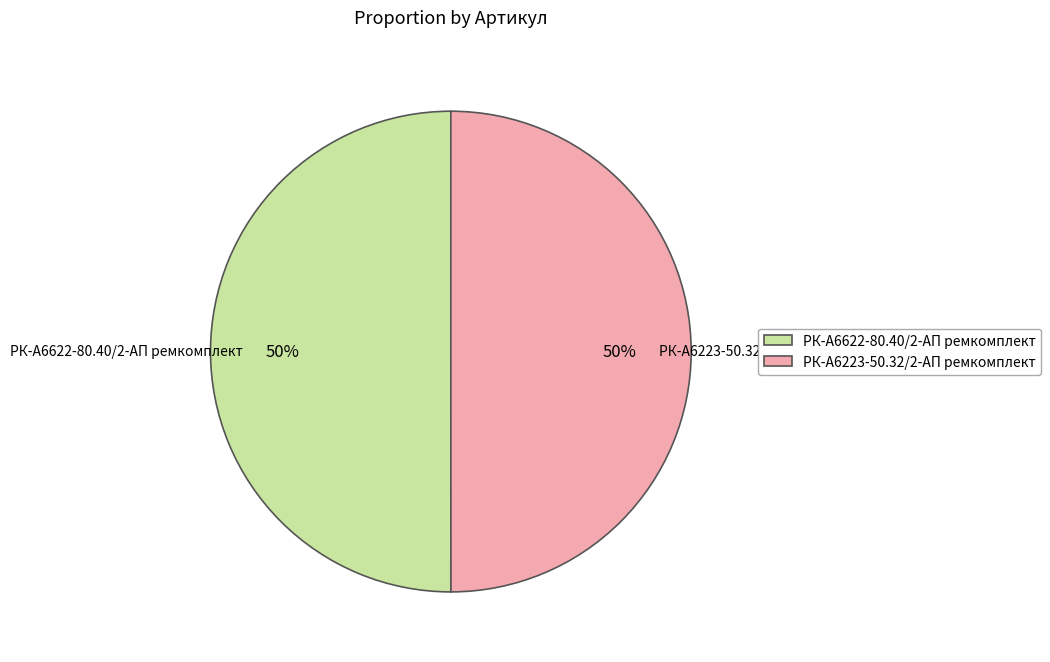

How many segments does this pie chart have?

2